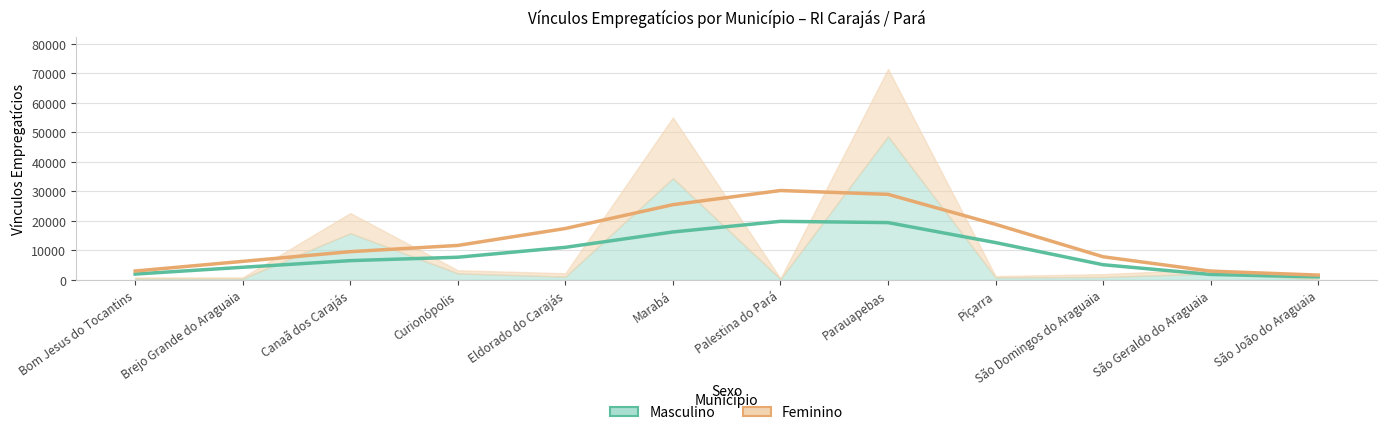

List the series in order of their peak value, highest first.

Feminino (acumulado), Masculino